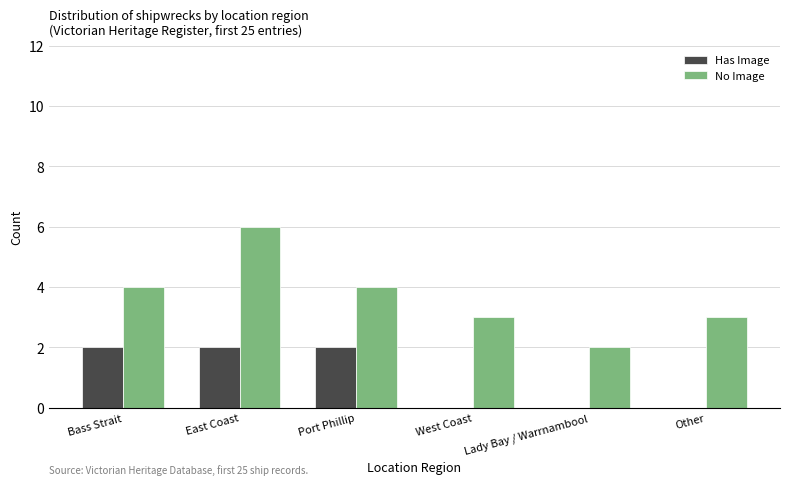

What is the total value across all series at East Coast?

8